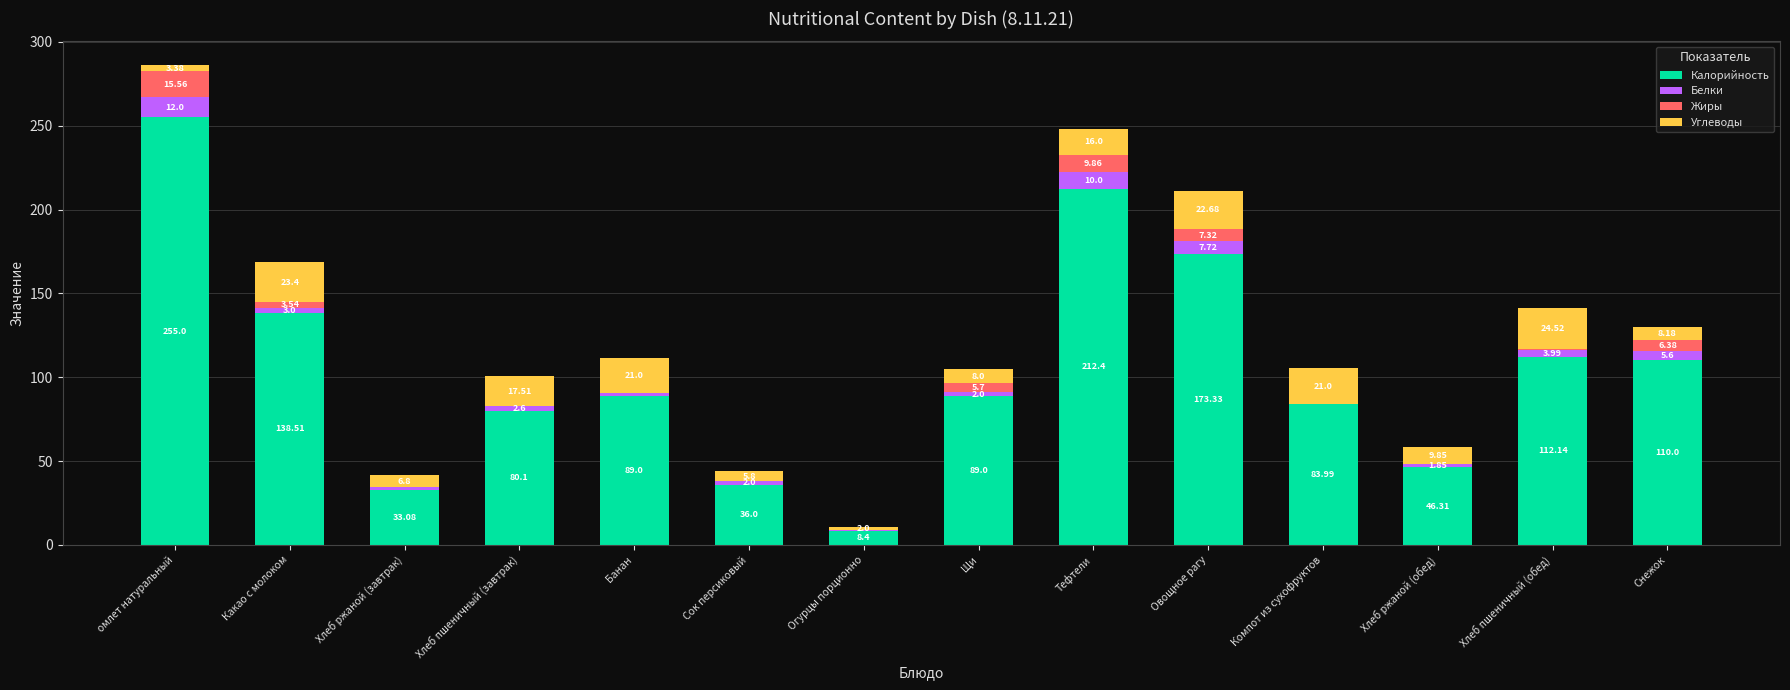

What is the total value across all series at Огурцы порционно?

10.9